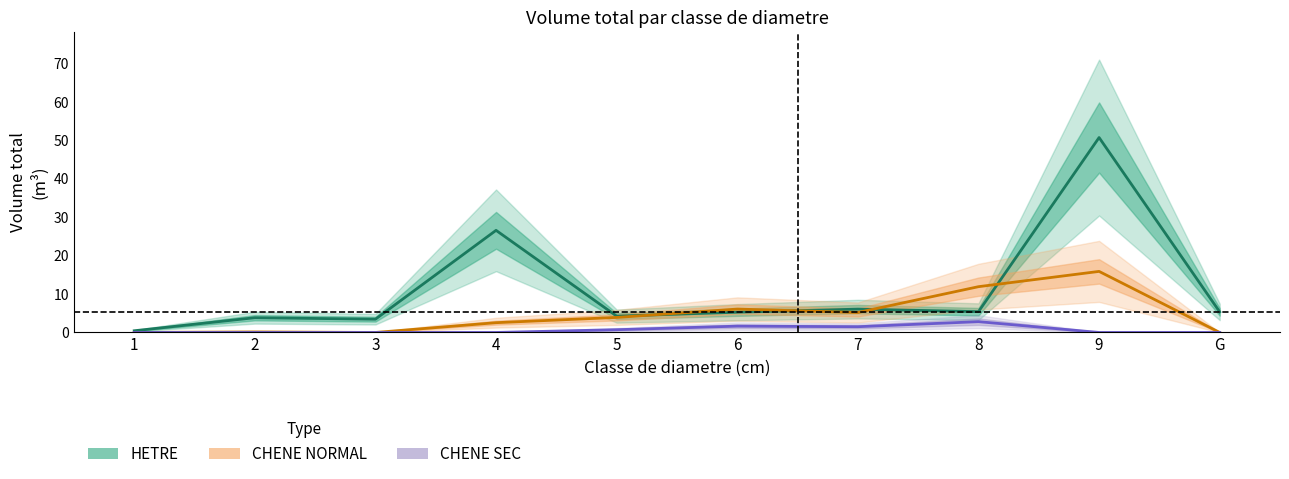

At which category does the chart reach its peak across all series?

9